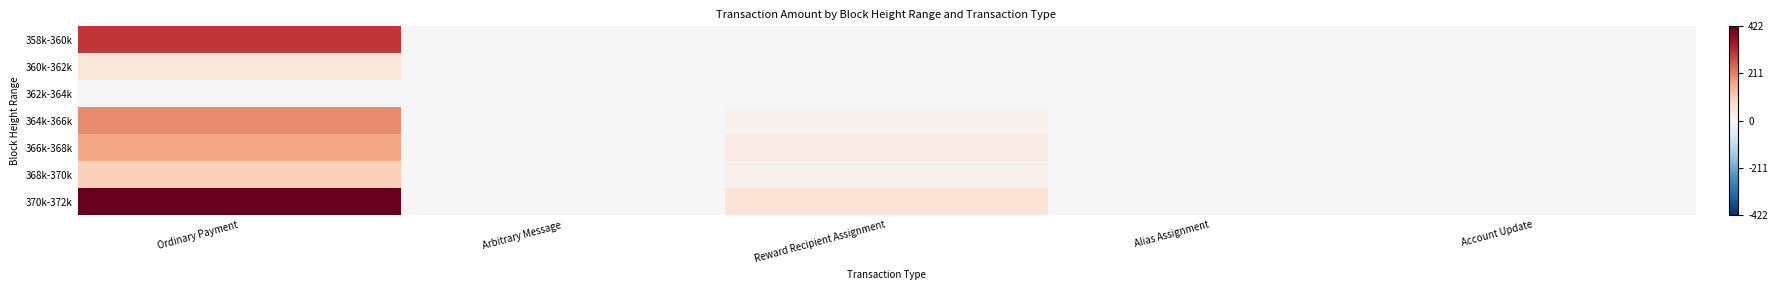

Reading left to right, what are all the values shown in this chart?

358k-360k: Ordinary Payment=300.0	Arbitrary Message=0.0	Reward Recipient Assignment=0.0	Alias Assignment=0.0	Account Update=0.0
360k-362k: Ordinary Payment=50.0	Arbitrary Message=0.0	Reward Recipient Assignment=0.0	Alias Assignment=0.0	Account Update=0.0
362k-364k: Ordinary Payment=0.1	Arbitrary Message=0.0	Reward Recipient Assignment=0.0	Alias Assignment=0.0	Account Update=0.0
364k-366k: Ordinary Payment=199.4	Arbitrary Message=0.0	Reward Recipient Assignment=15.8	Alias Assignment=0.0	Account Update=0.0
366k-368k: Ordinary Payment=163.3	Arbitrary Message=0.0	Reward Recipient Assignment=35.3	Alias Assignment=0.0	Account Update=0.0
368k-370k: Ordinary Payment=100.2	Arbitrary Message=0.0	Reward Recipient Assignment=19.5	Alias Assignment=0.0	Account Update=0.0
370k-372k: Ordinary Payment=421.6	Arbitrary Message=0.0	Reward Recipient Assignment=57.3	Alias Assignment=0.0	Account Update=0.0